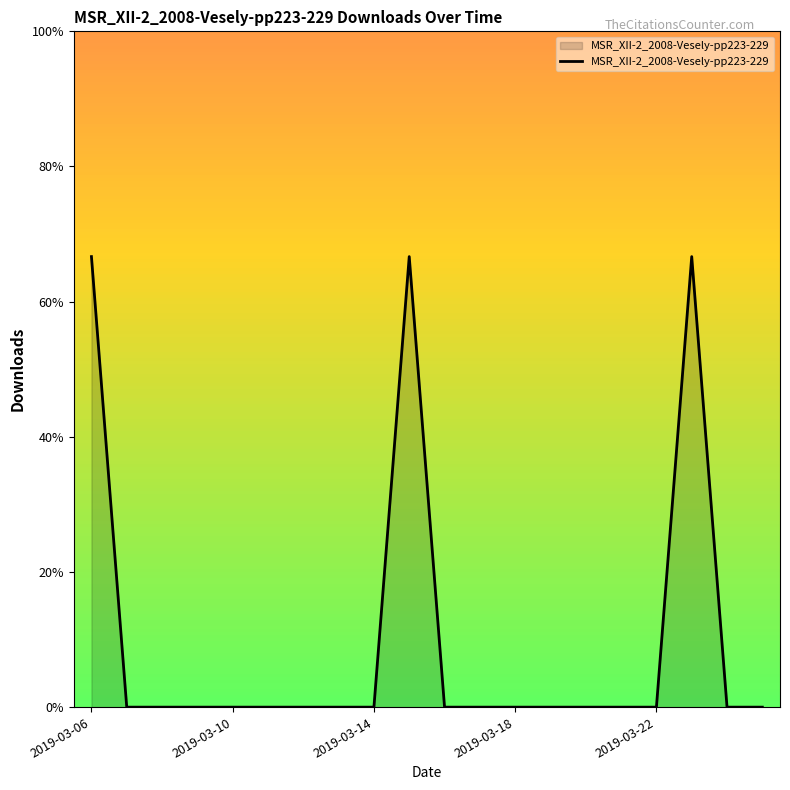

Does the chart have visible grid lines?

No